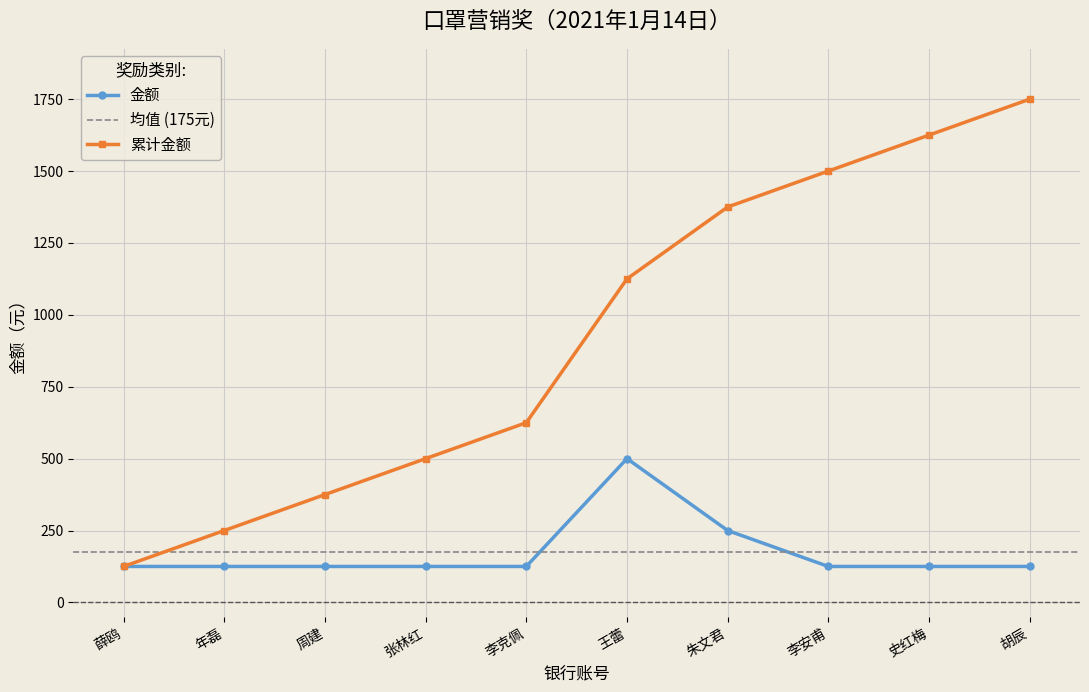

Where is the data nearest to the value 312?

朱文君